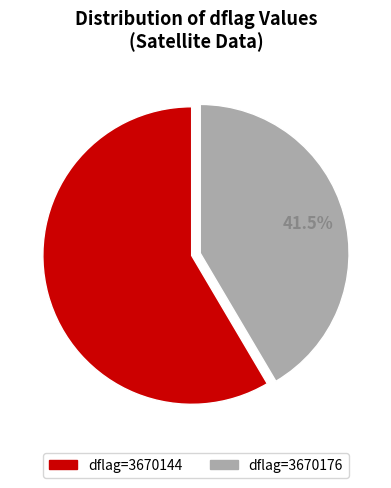

Is there any slice that represents more than half of the pie?

Yes